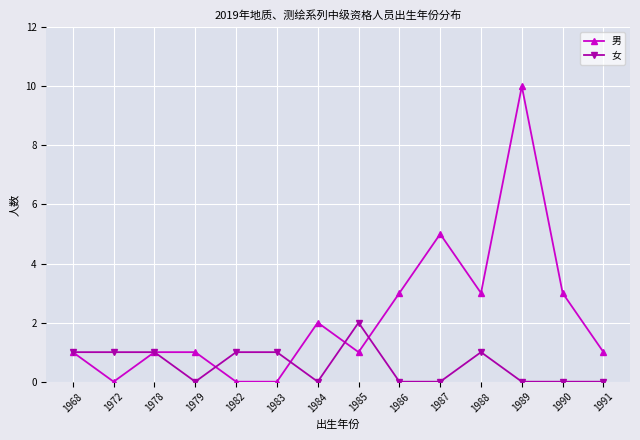

What is the greatest value displayed?

10